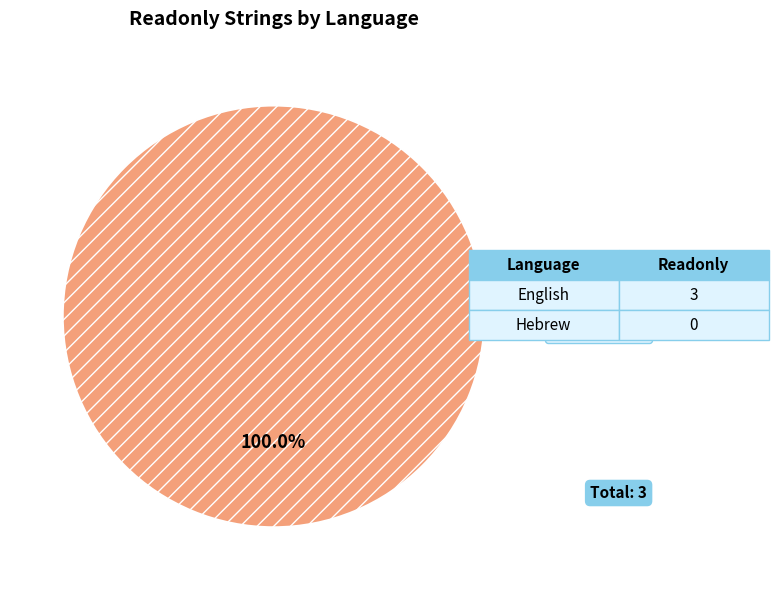

Which slice represents more than half of the pie?

English